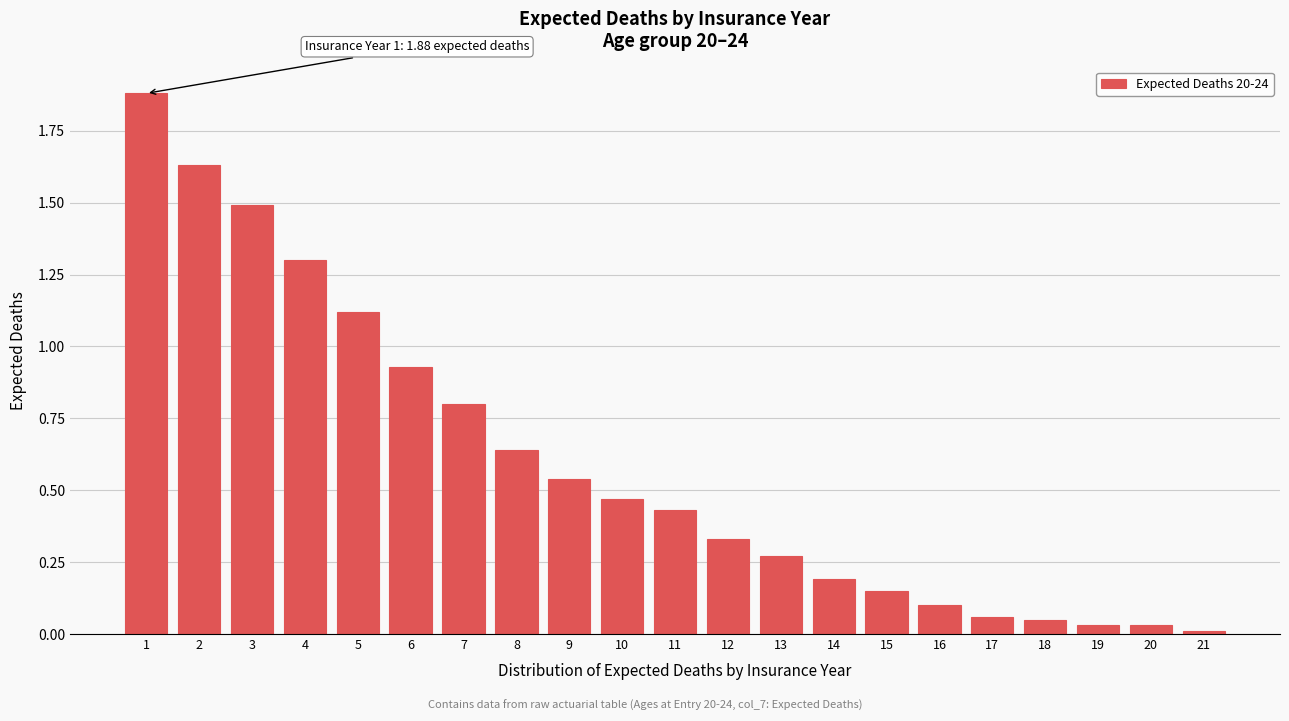

What is the value of the 3rd bar from the left?

1.5